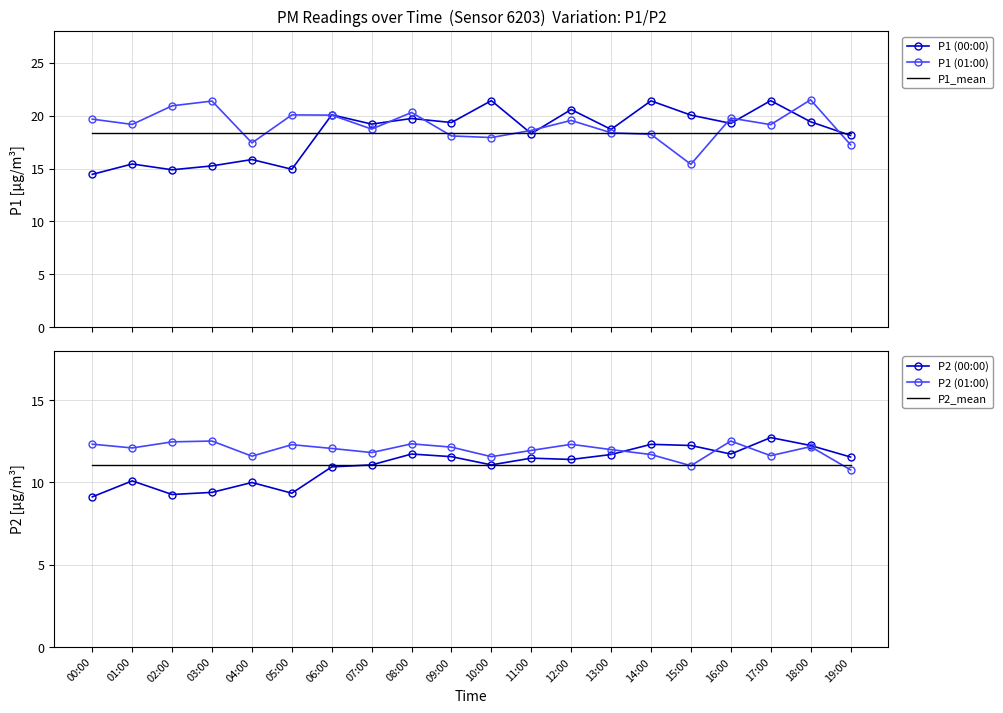

What is the difference between the highest and lowest values at 07:00?

8.1